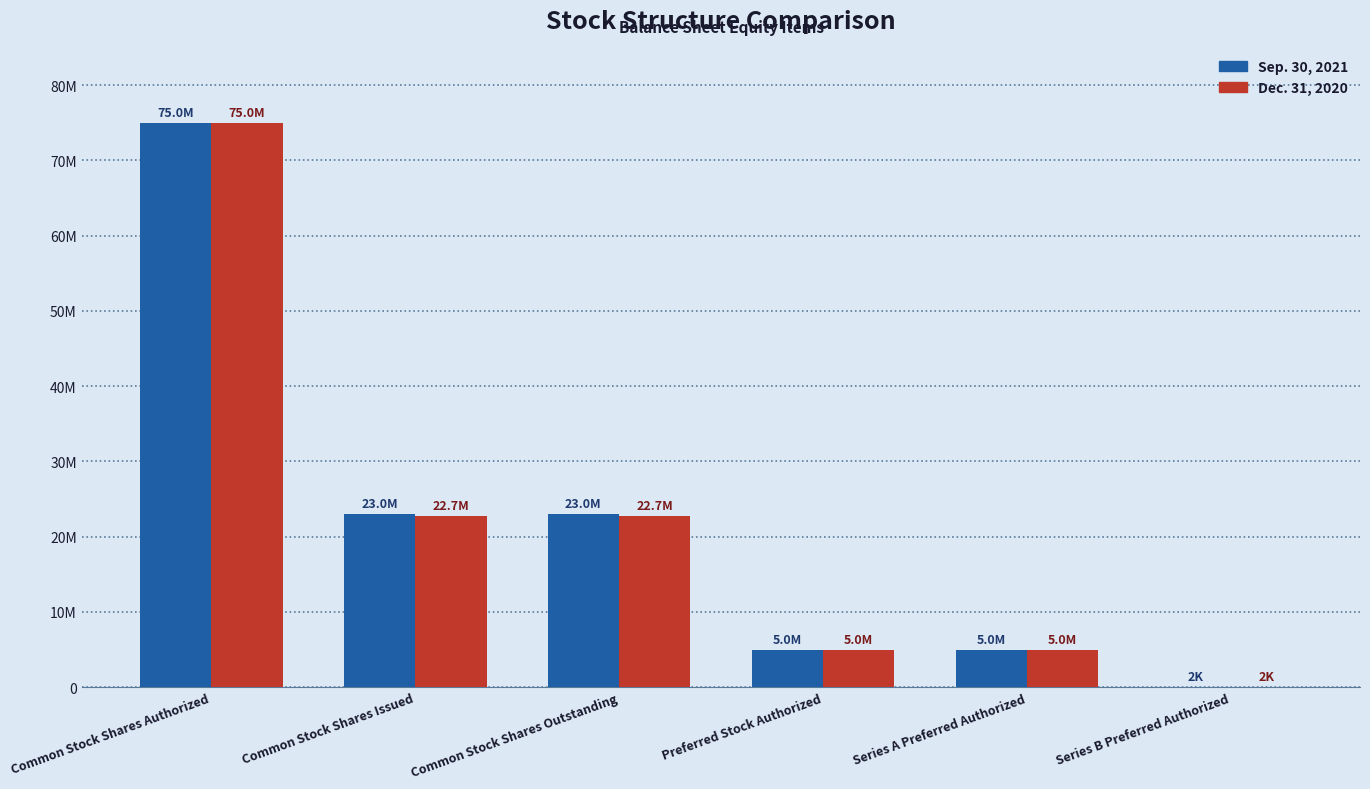

What are all the series names shown in the legend?

Sep. 30, 2021, Dec. 31, 2020